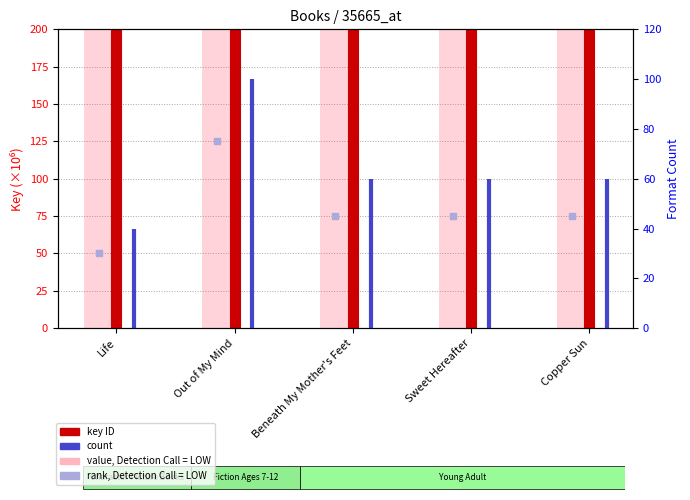

What is the change in value from Out of My Mind to Sweet Hereafter?

-30